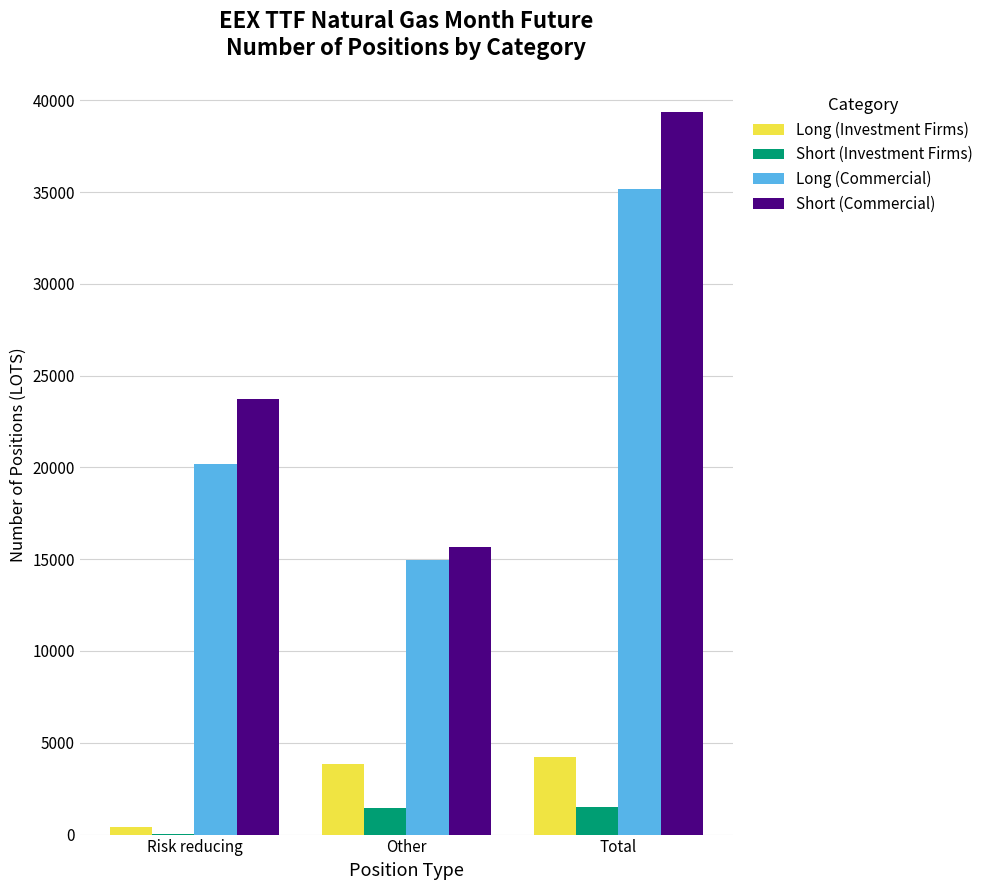

Where is Long (Commercial) nearest to the value 25045?

Risk reducing